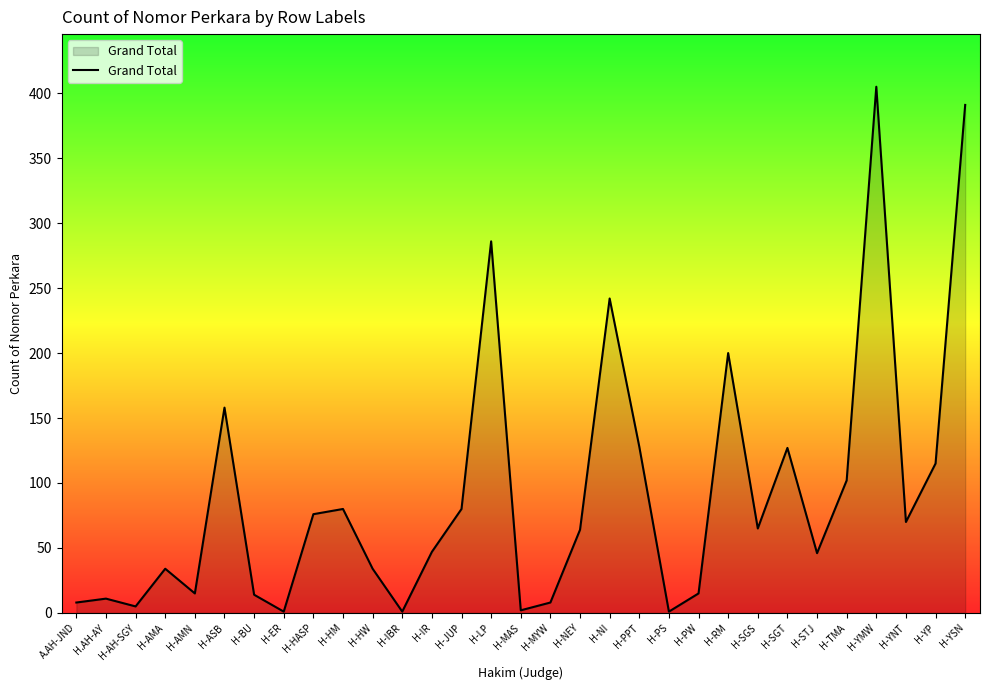

What position from the left is H-SGS?

24